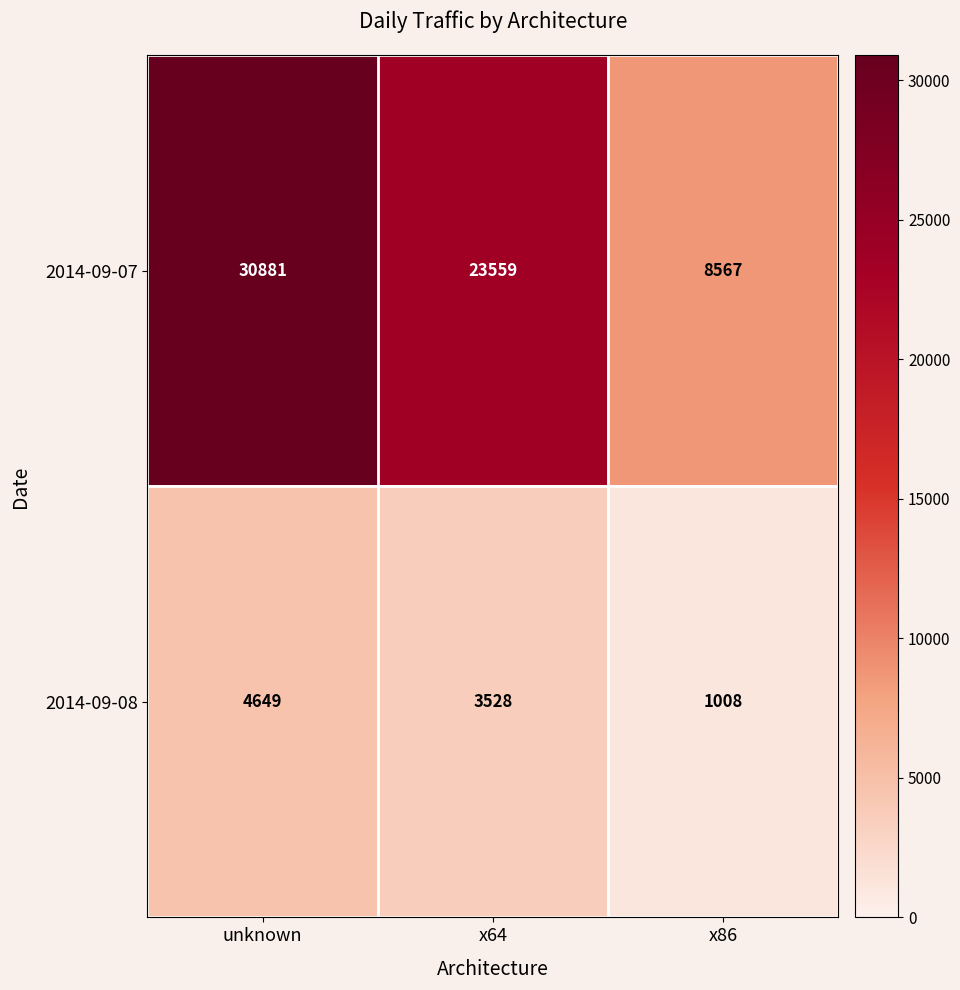

Which series has the widest spread of values?

2014-09-07